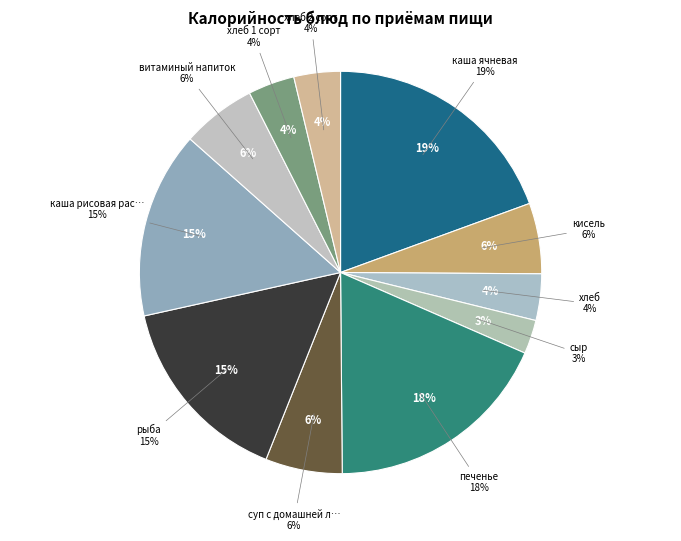

True or false: рыба accounts for 15% of the total.

True